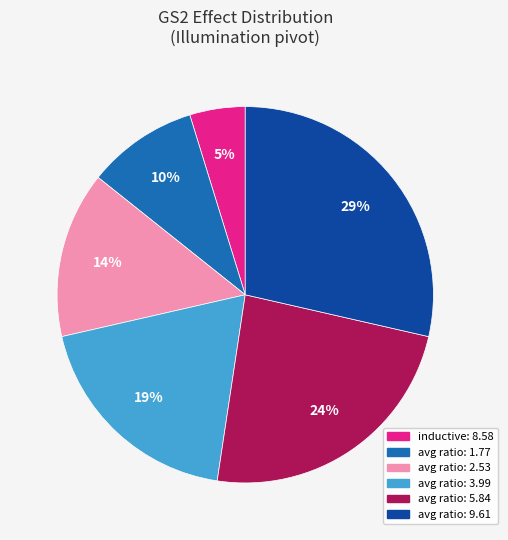

To the nearest percent, what is the average slice percentage?

17%